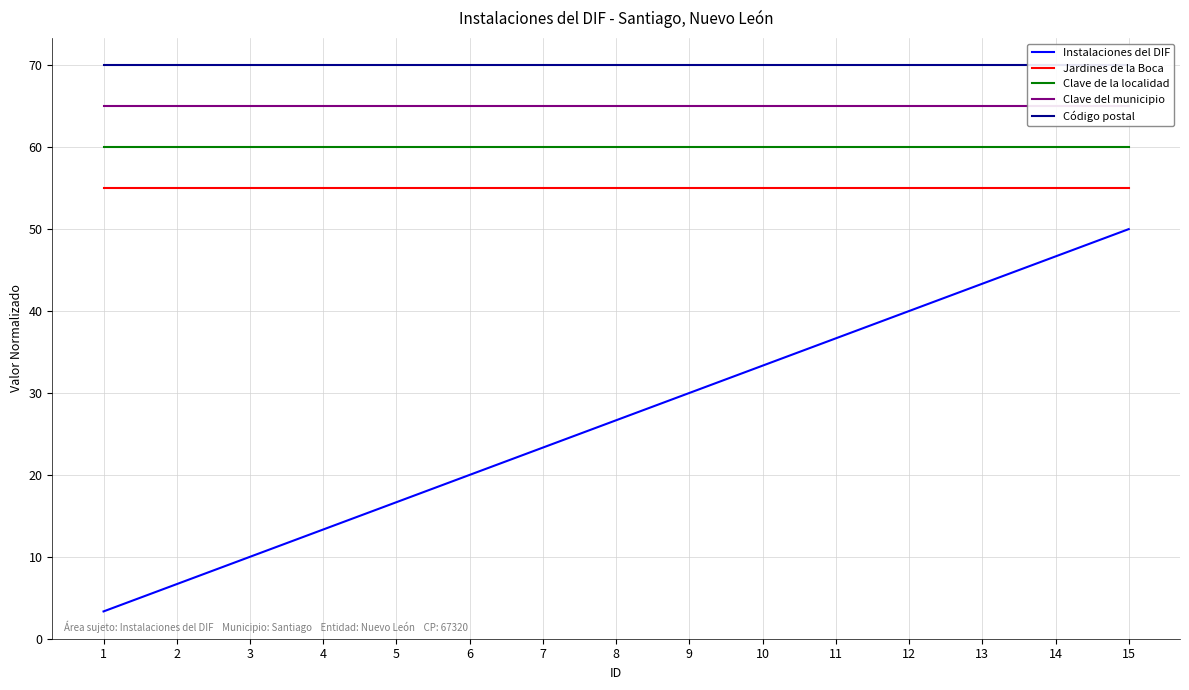

List the series in order of their peak value, highest first.

Código postal, Clave del municipio, Clave de la localidad, Jardines de la Boca, Instalaciones del DIF